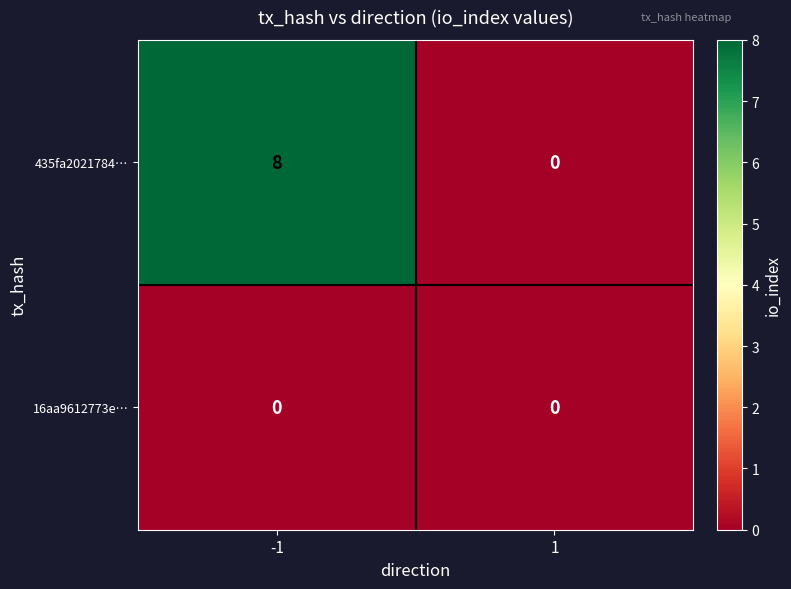

How many data points does each series have?

2